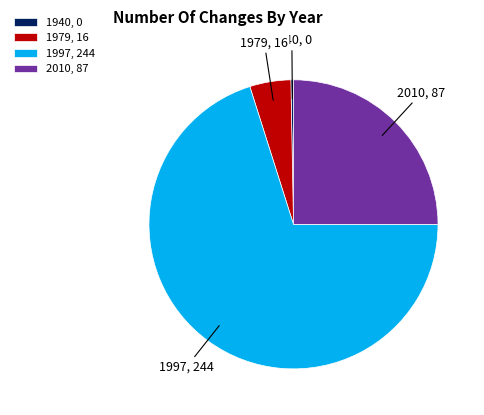

Between 1940 and 2010, which is larger?

2010